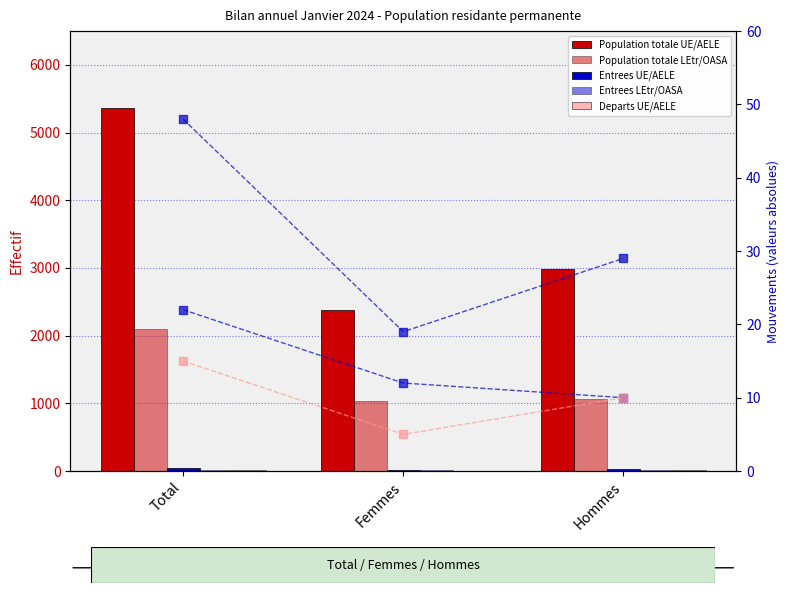

Which series changed the most between Total and Hommes?

Total population (UE/AELE)